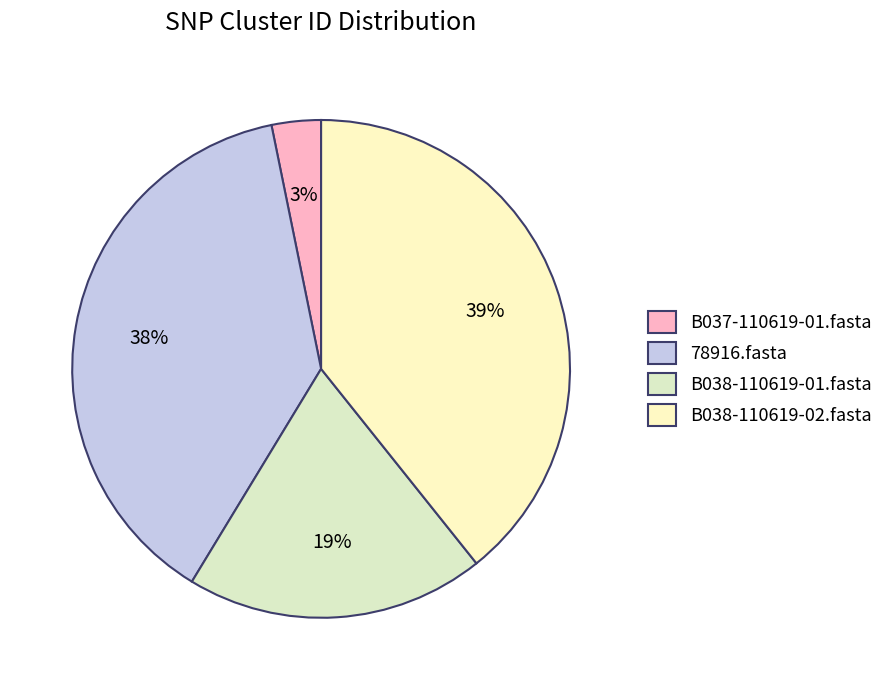

Which has a higher value, B037-110619-01.fasta or B038-110619-01.fasta?

B038-110619-01.fasta